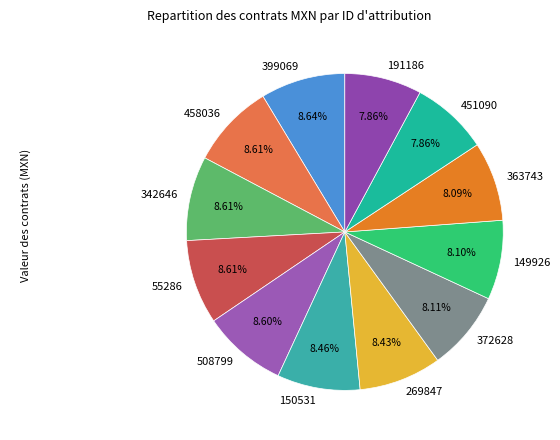

Do 508799 and 363743 together represent more than half of the pie?

No